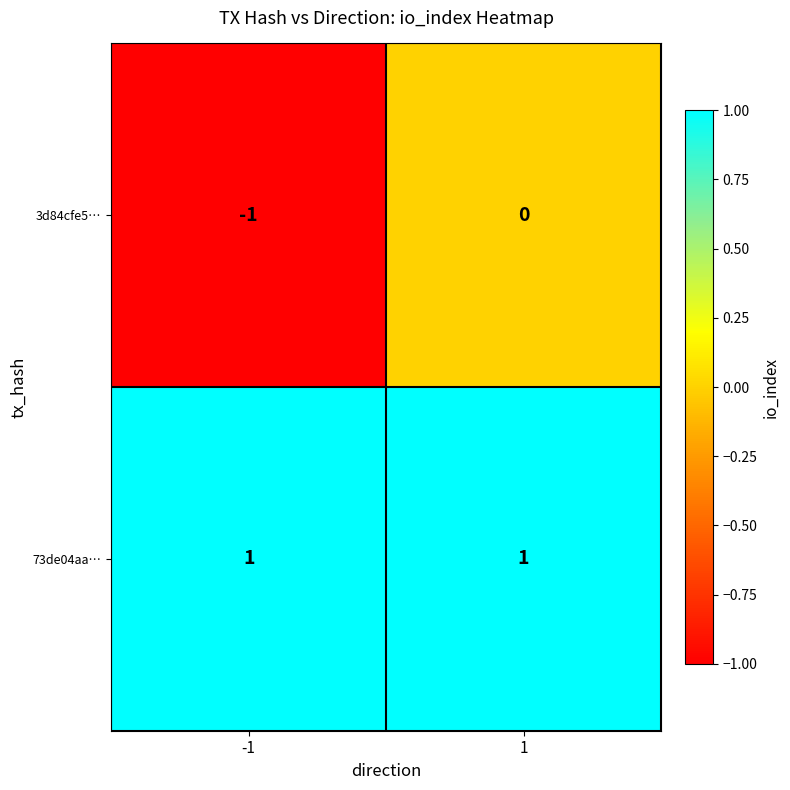

Which series has the widest spread of values?

3d84cfe5…